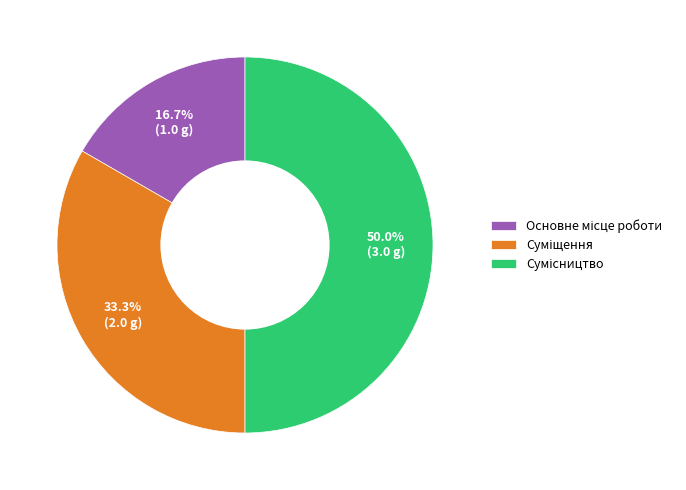

What percentage is the Основне місце роботи slice, to the nearest percent?

17%